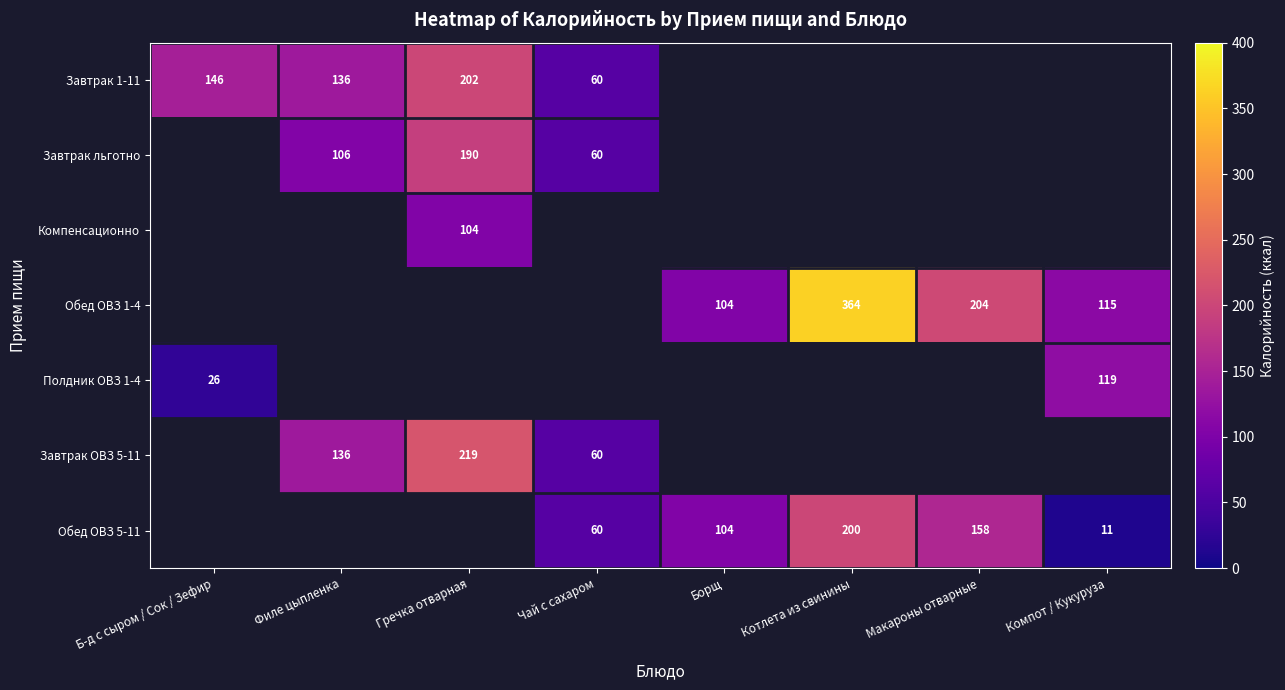

Count the number of data series in this chart.

7